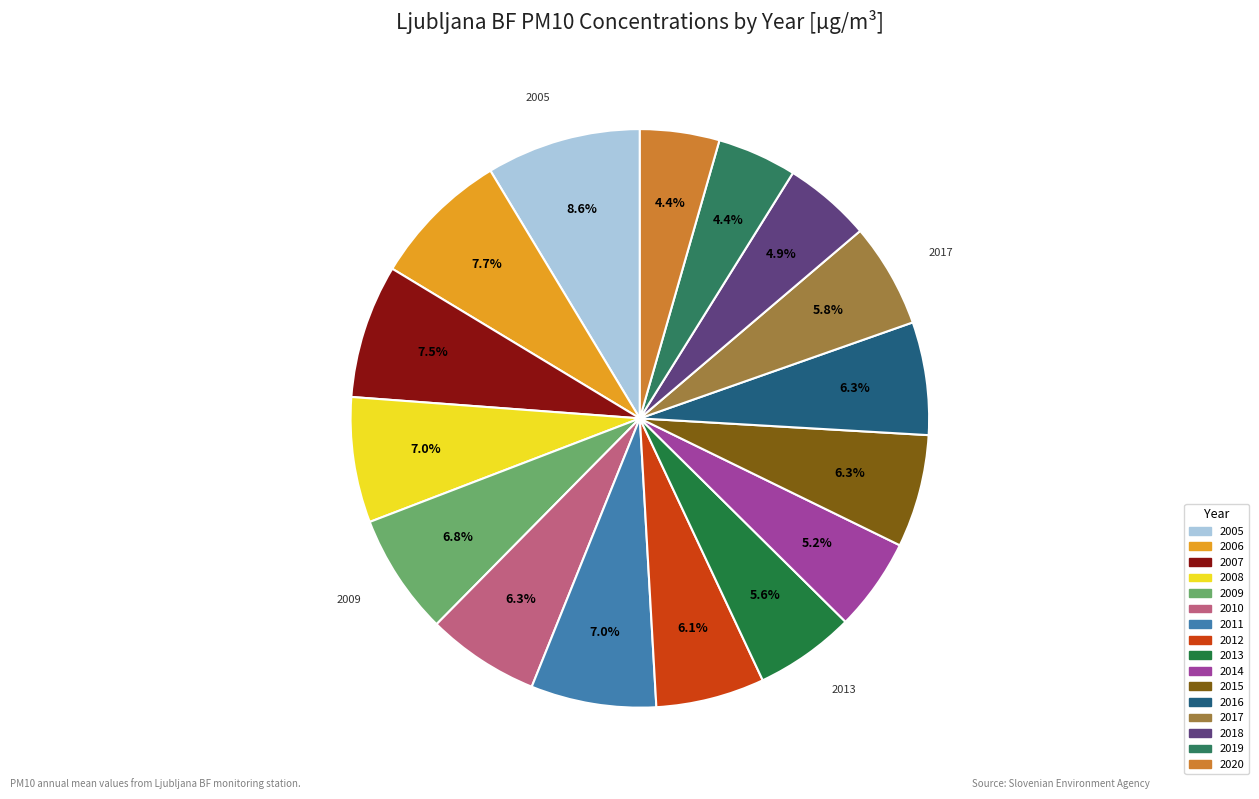

How many segments does this pie chart have?

16